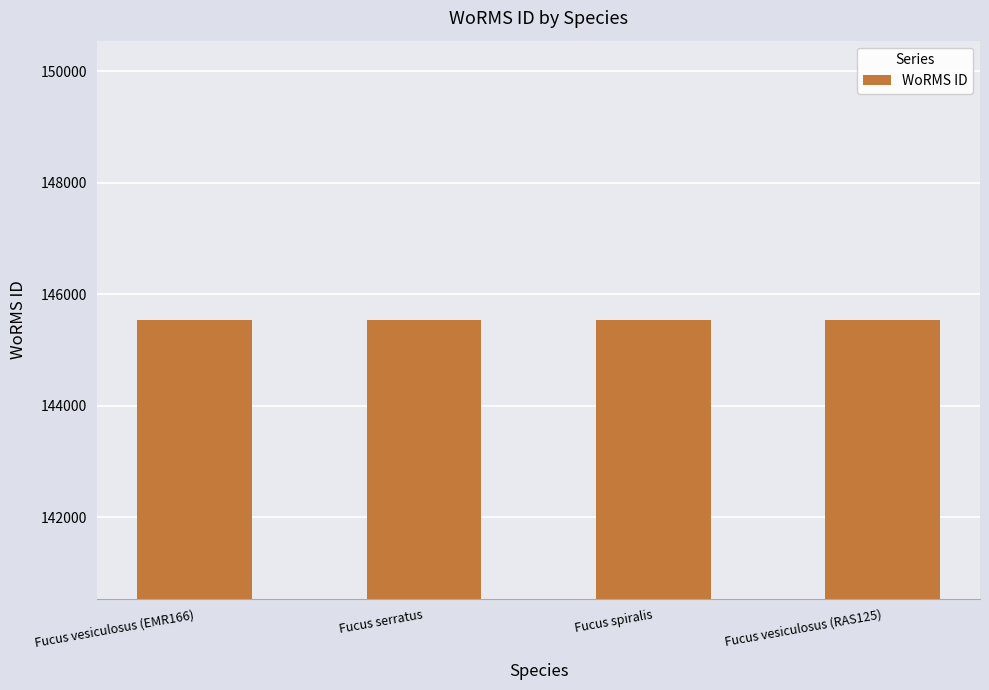

What value does the data have at Fucus vesiculosus (RAS125)?

145548